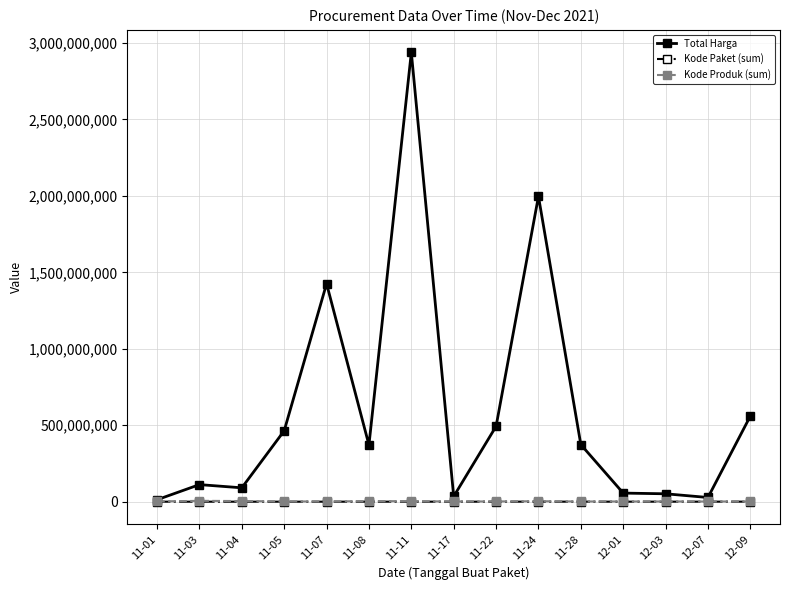

What is the maximum value shown in the chart?

2938963240